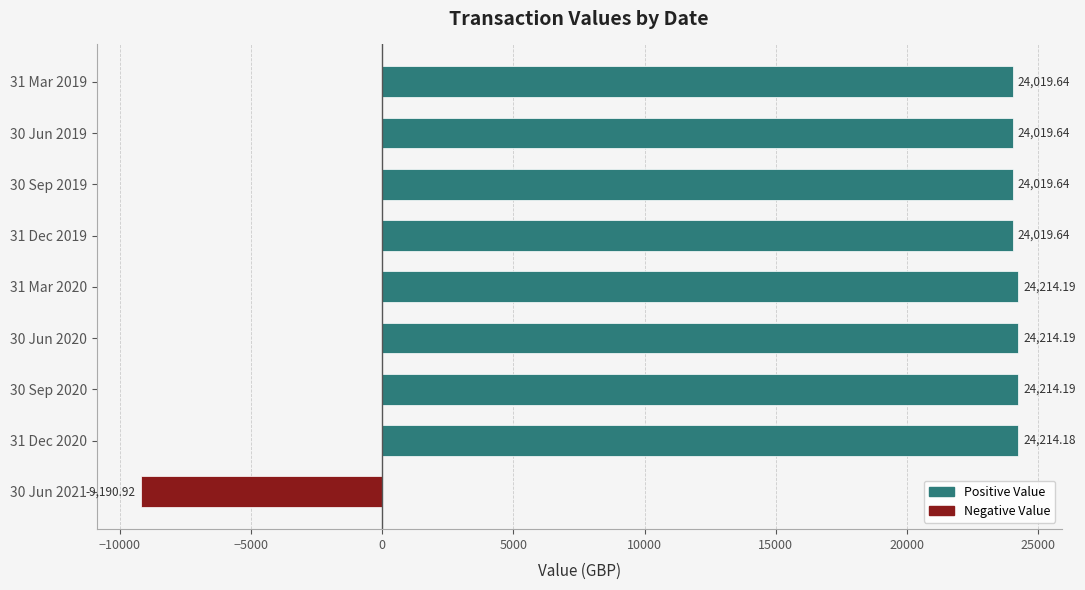

What is the maximum value shown in the chart?

24214.2